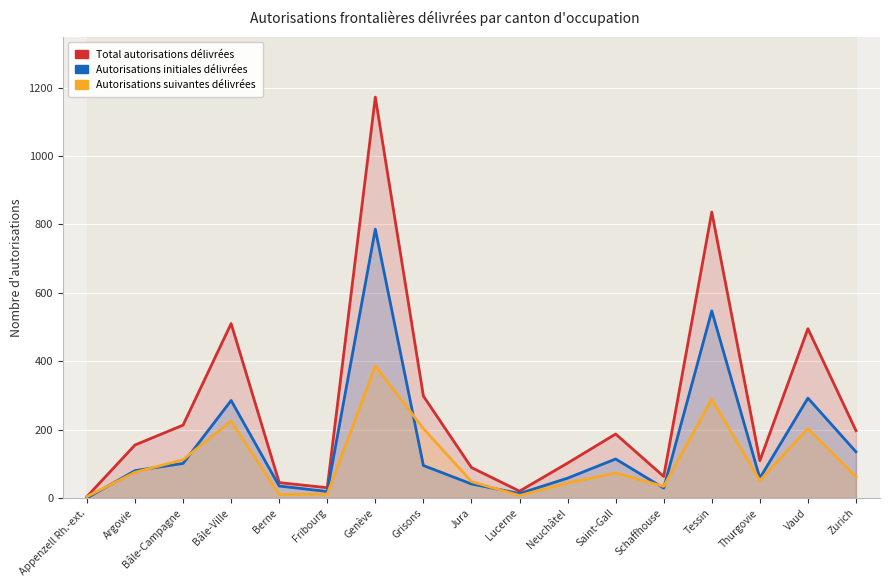

What position from the right is Schaffhouse?

5